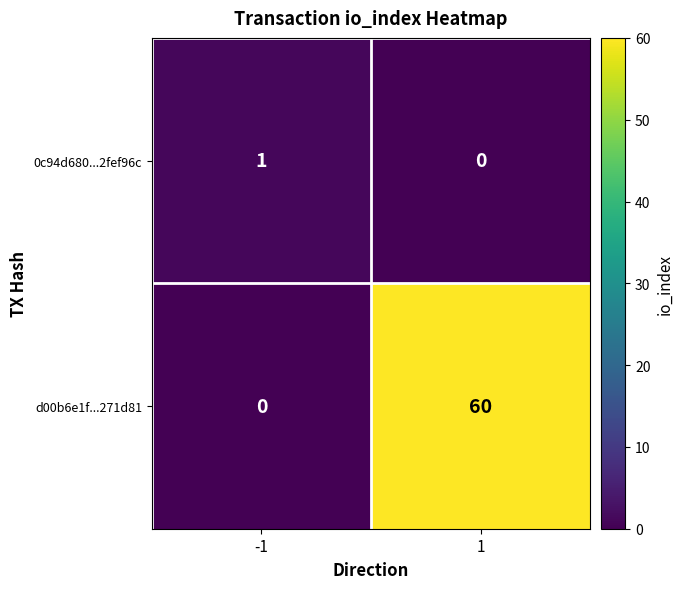

What is the sum of all d00b6e1f...271d81 values?

60